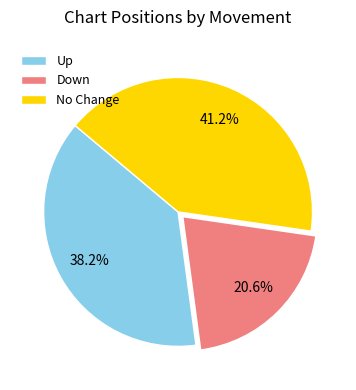

Does Down account for over 50% of the chart?

No